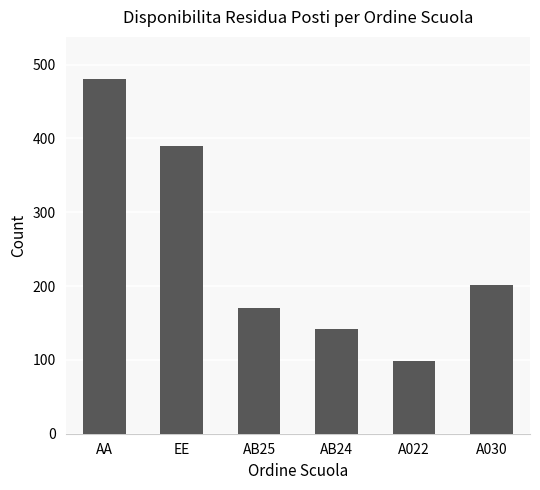

Between EE and AA, which is larger?

AA